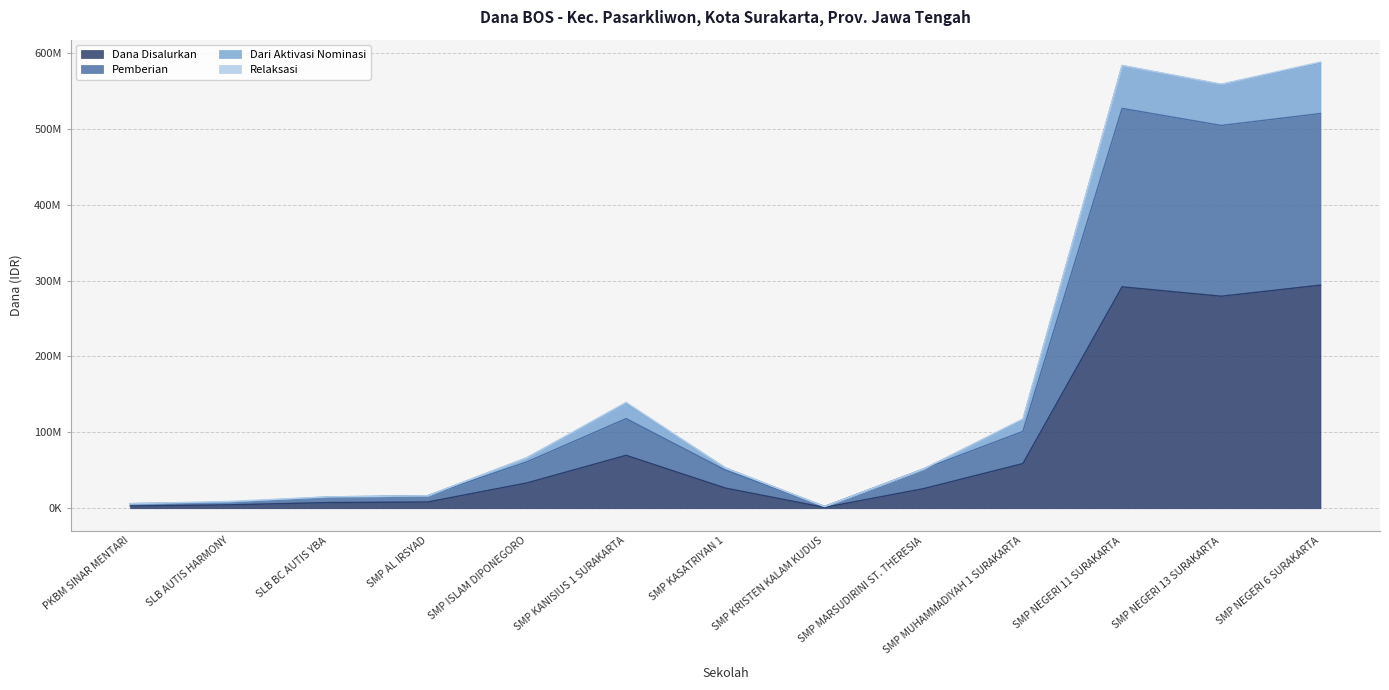

At which category does Dana Disalurkan reach its first local peak?

SMP KANISIUS 1 SURAKARTA